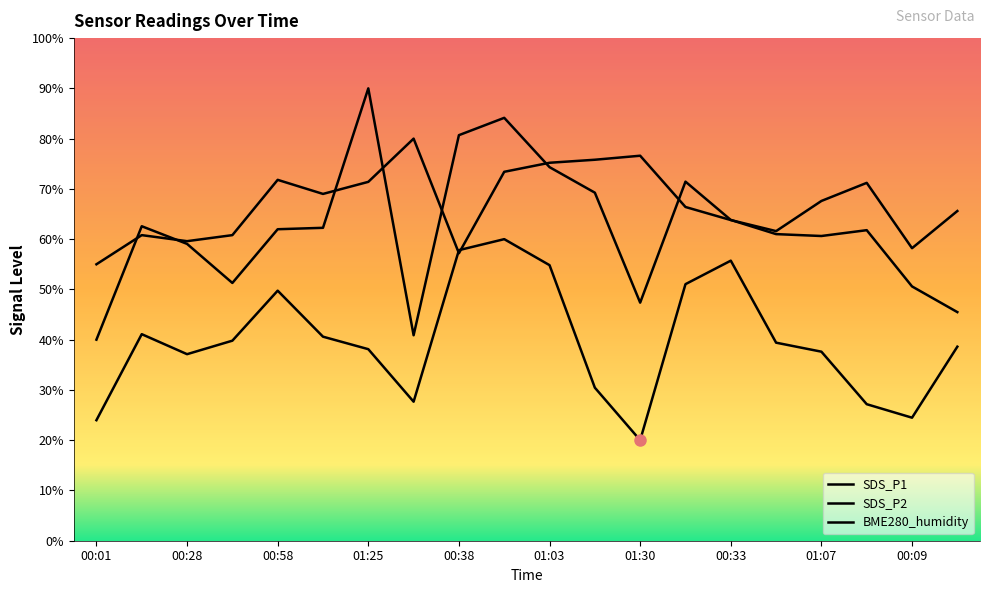

The BME280_humidity series shows 75.8 at 01:17. True or false?

True